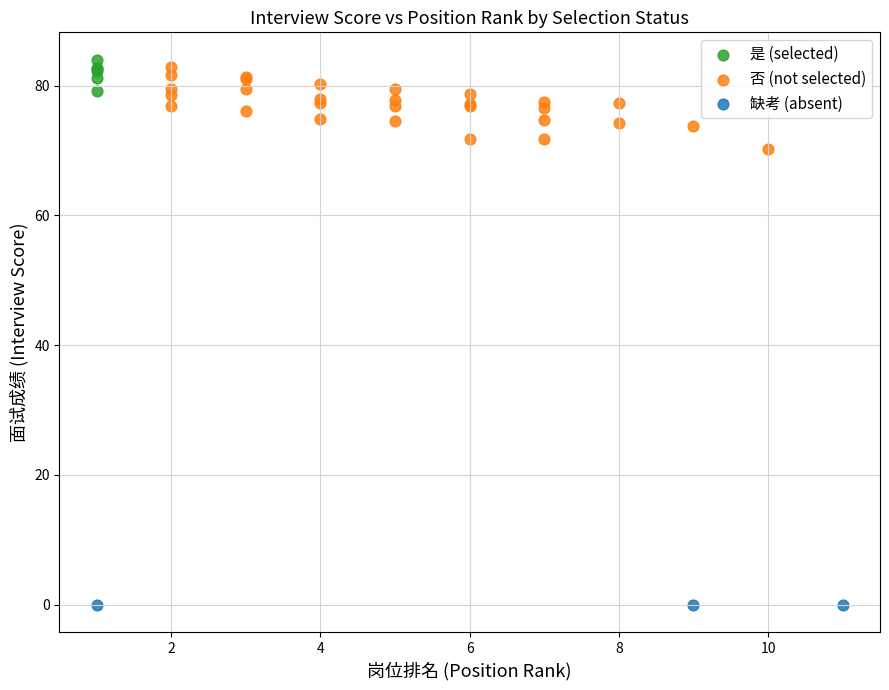

Which series reaches the minimum Y coordinate?

缺考 (absent)